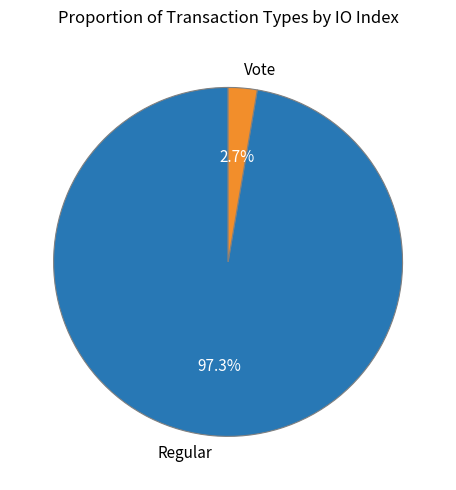

Rank the categories by value from lowest to highest.

Vote, Regular